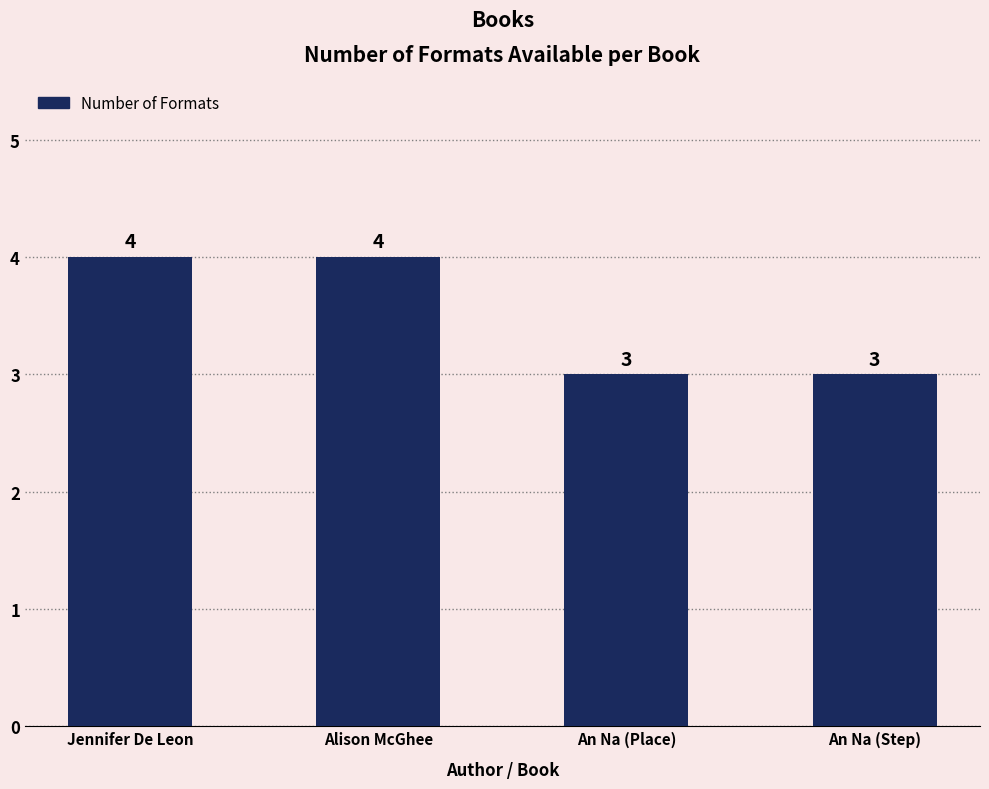

Reading right to left, extract all data points from this chart.

An Na (Step)=3	An Na (Place)=3	Alison McGhee=4	Jennifer De Leon=4